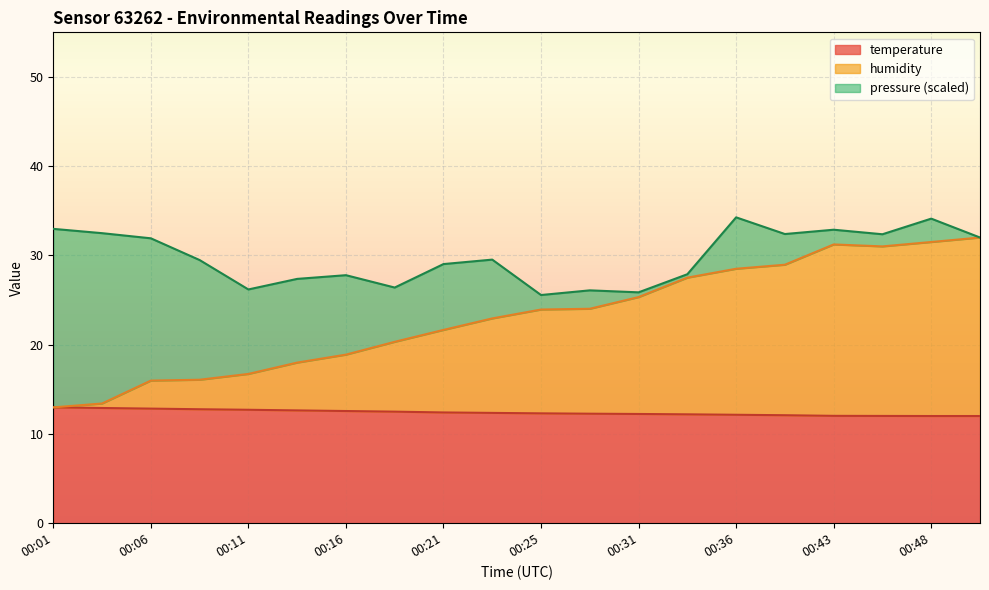

Which series has the widest spread of values?

humidity